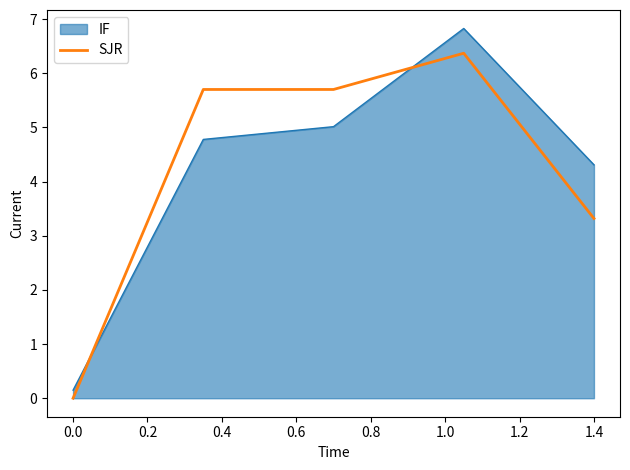

How many categories are shown in the chart?

5